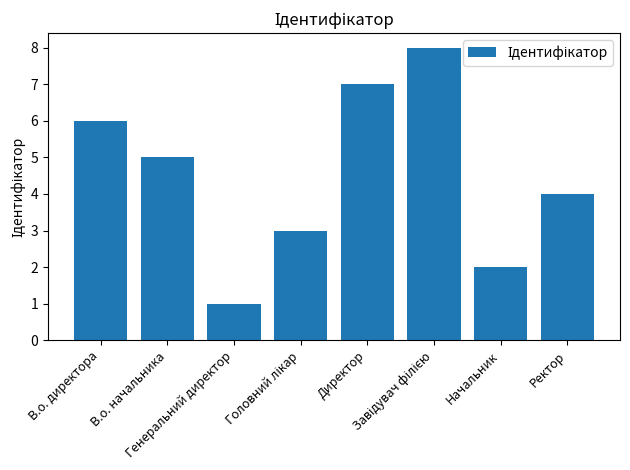

What is the difference between the maximum and minimum values?

7